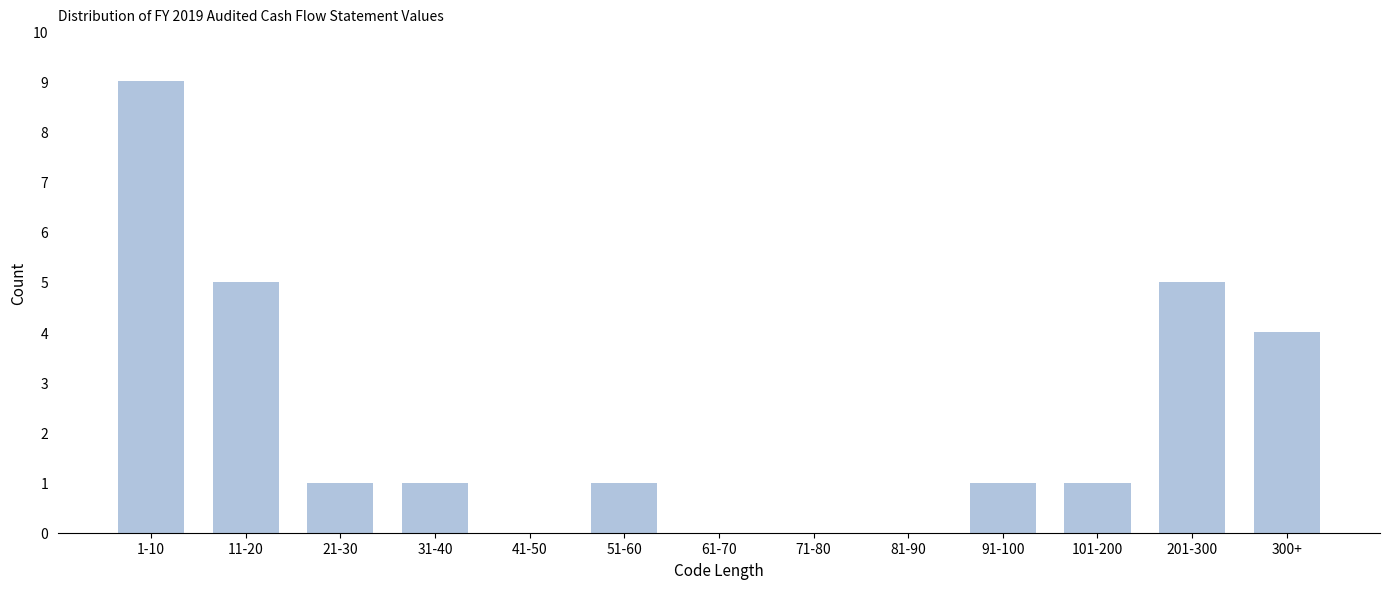

Reading left to right, list all the values displayed in this chart.

1-10=9	11-20=5	21-30=1	31-40=1	41-50=0	51-60=1	61-70=0	71-80=0	81-90=0	91-100=1	101-200=1	201-300=5	300+=4